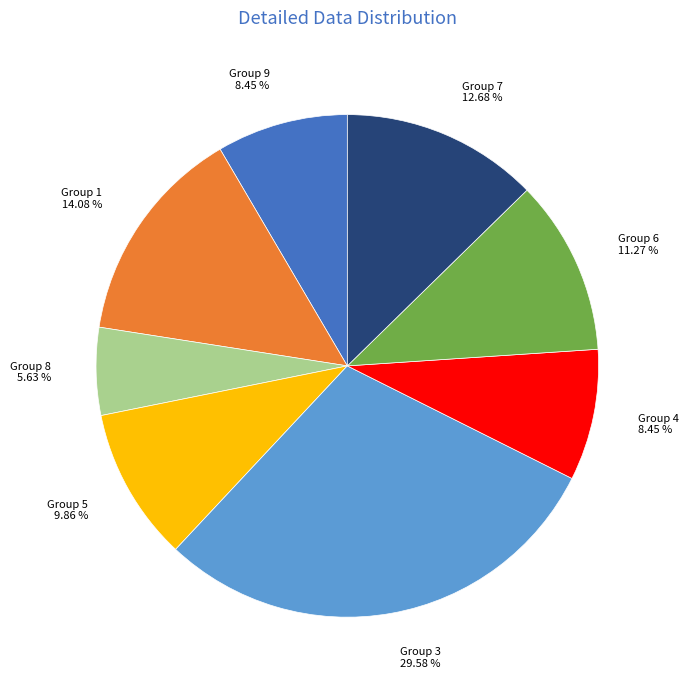

Does any single category account for the majority?

No